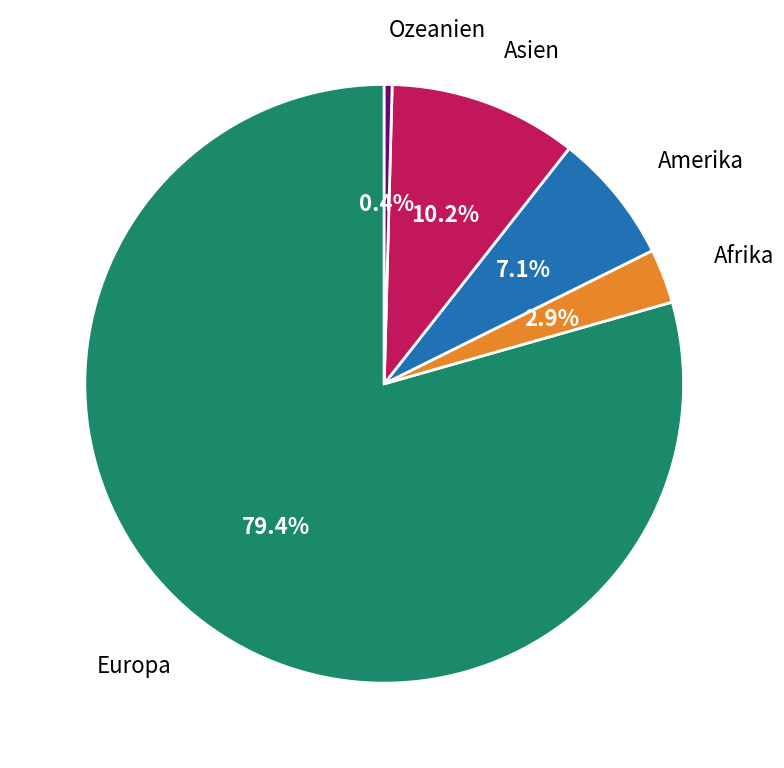

Is there any slice that represents more than half of the pie?

Yes